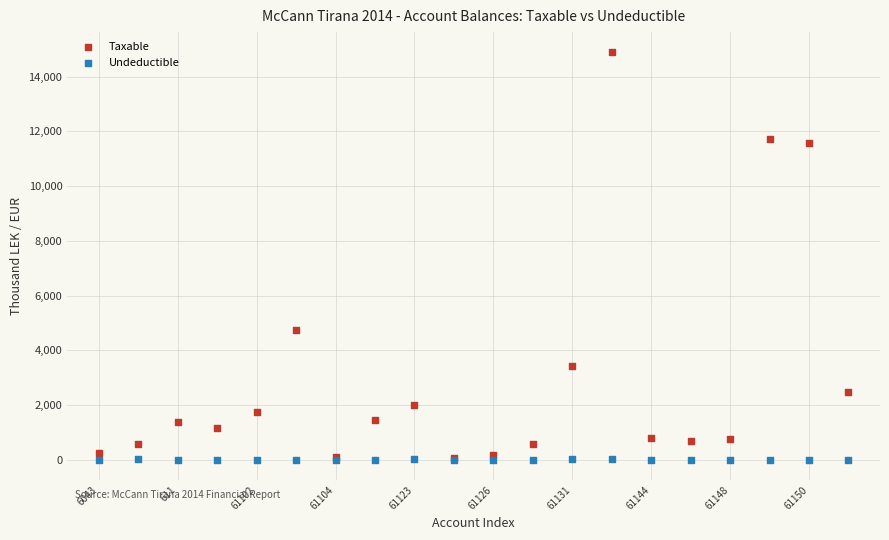

In the Taxable series, what Y value is closest to 7474?

4731.1